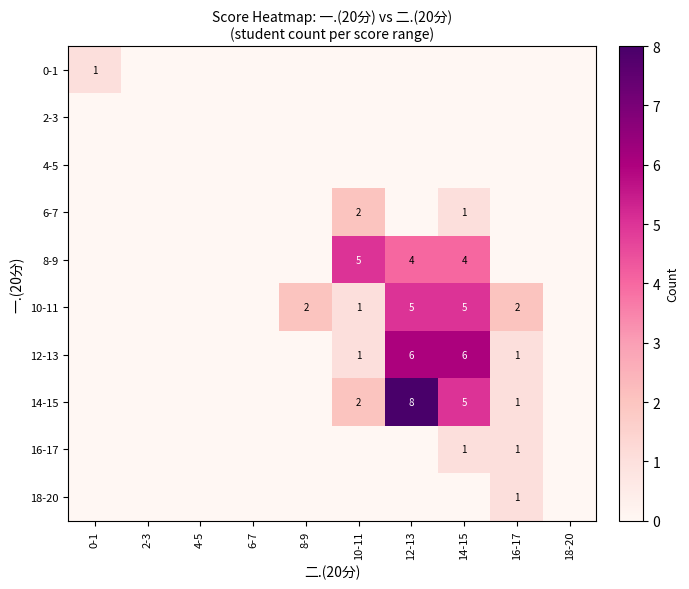

The 8-9 series shows 5 at 10-11. True or false?

True